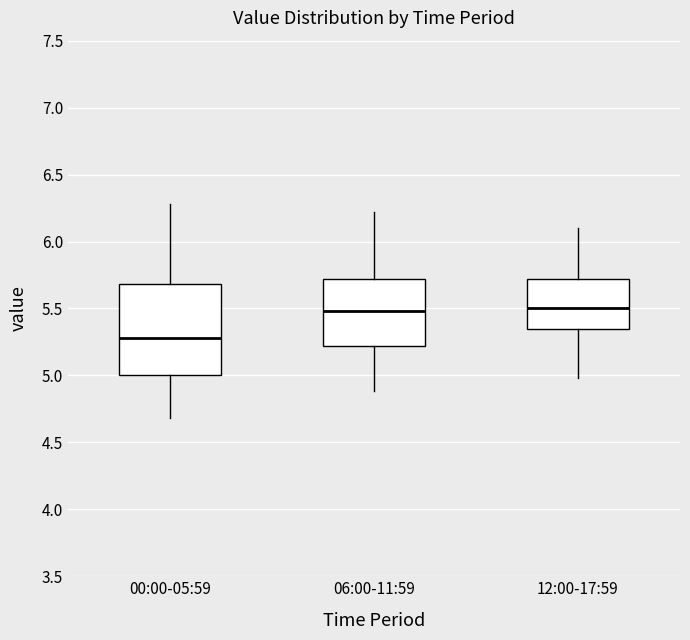

Reading left to right, transcribe this box plot: for each box, give where its median line is, the range the box spans, and where its two whiskers end, as read against the y-axis. The values are not printed on the chart, so give them approximately, as read against the axis.

00:00-05:59: median 5.30, box 5.00 to 5.70, whiskers 4.70 to 6.30
06:00-11:59: median 5.50, box 5.20 to 5.70, whiskers 4.90 to 6.20
12:00-17:59: median 5.50, box 5.35 to 5.70, whiskers 5.00 to 6.10